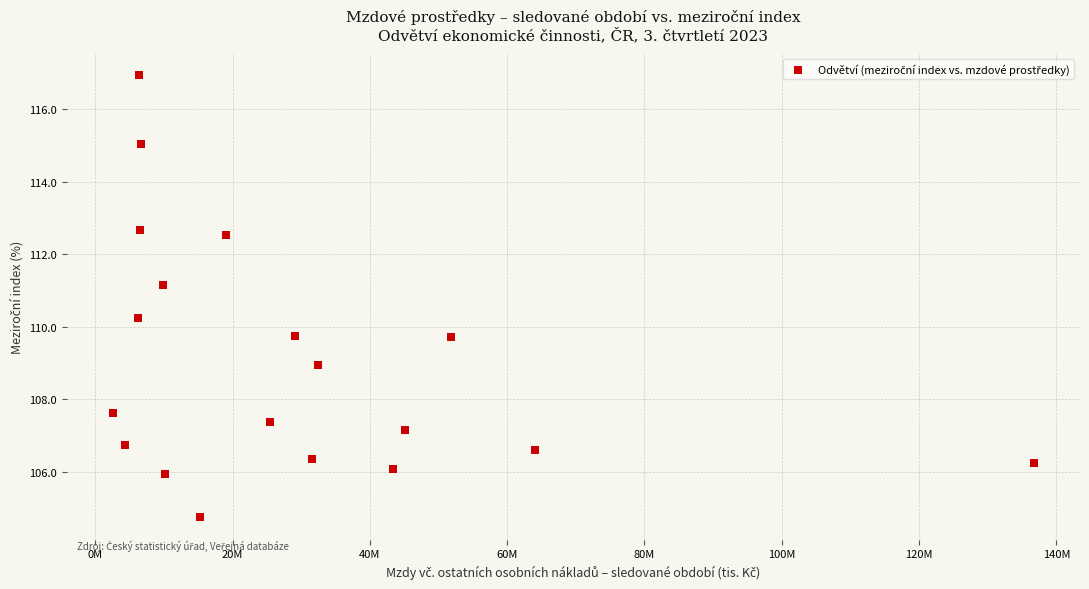

What is the range of Y values (max minus min)?

12.2